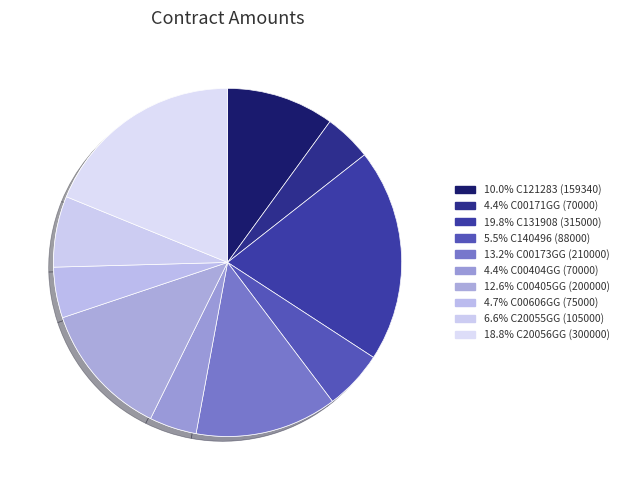

Count the number of slices in the pie.

10